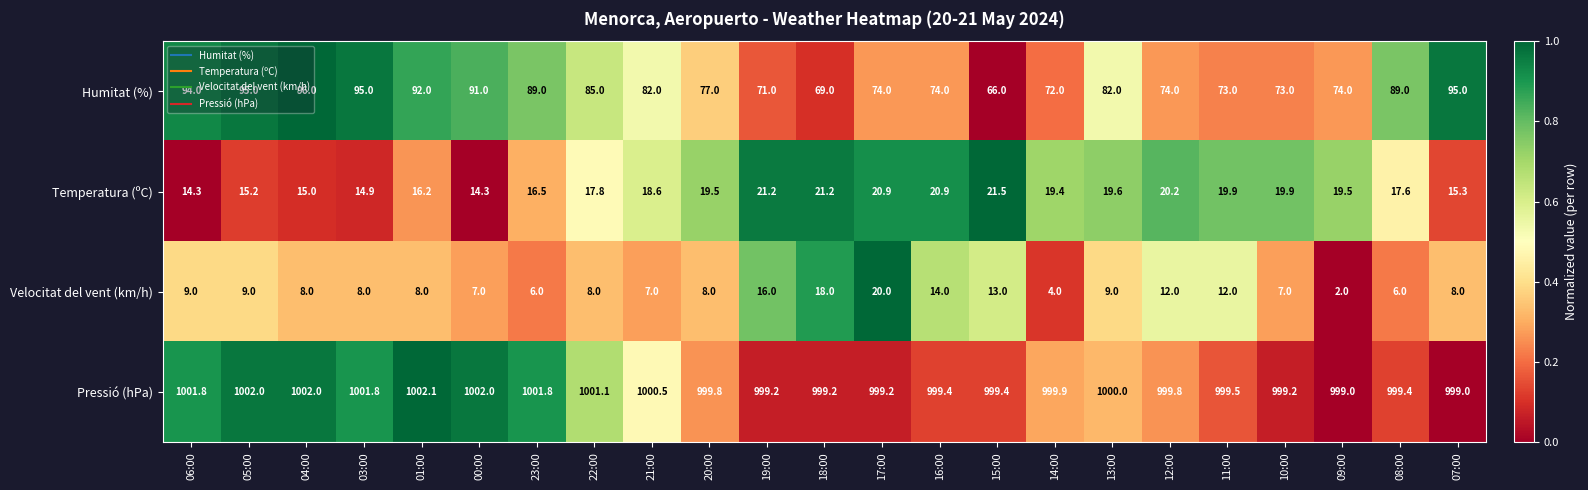

Between 01:00 and 13:00, which series saw the biggest shift?

Humitat (%)